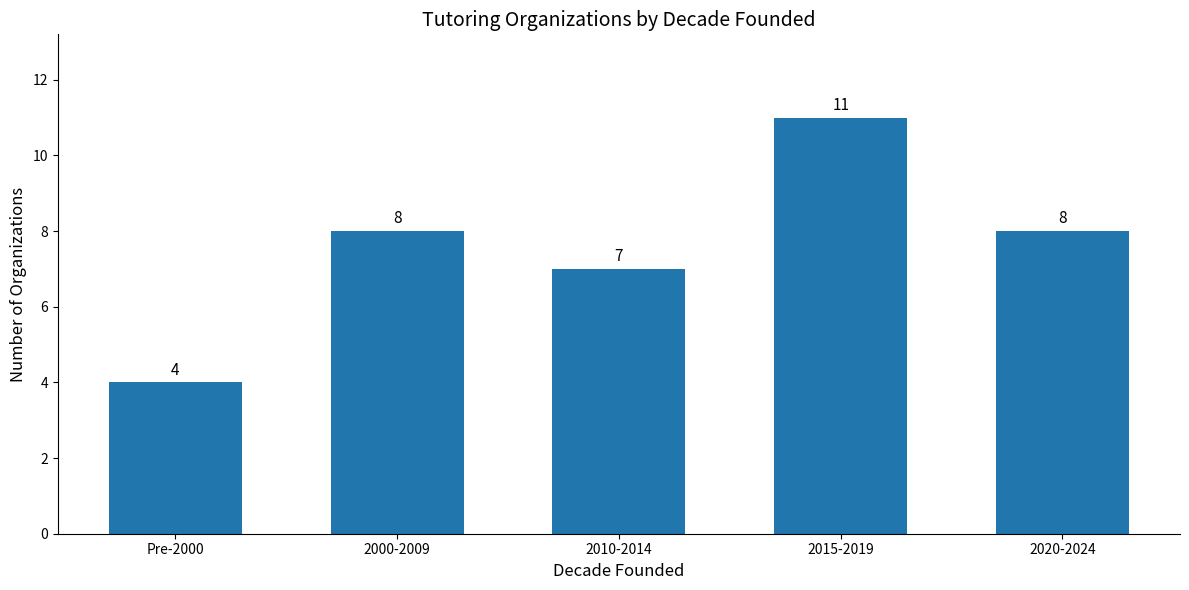

Reading left to right, what are all the values shown in this chart?

4	8	7	11	8